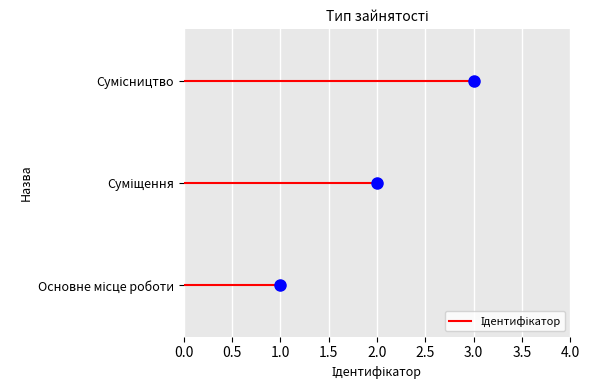

How many values are between 1 and 3?

3